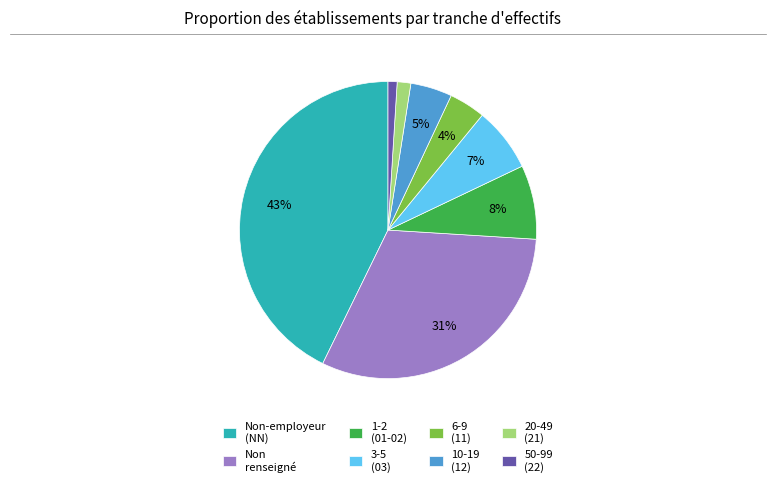

Which has a higher value, 20-49 (21) or 1-2 (01-02)?

1-2 (01-02)